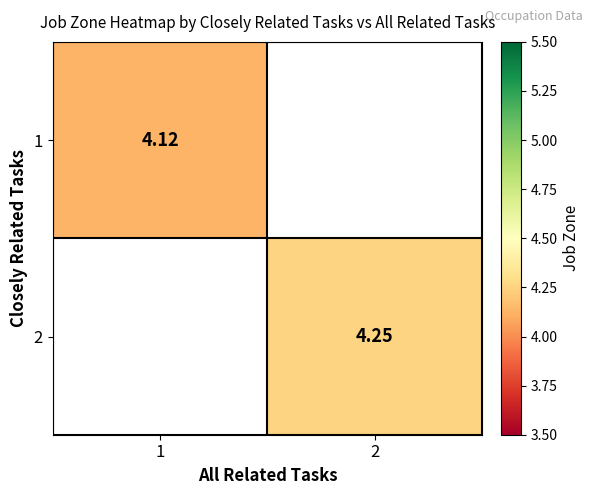

Which has a higher value, 1 or 2?

2